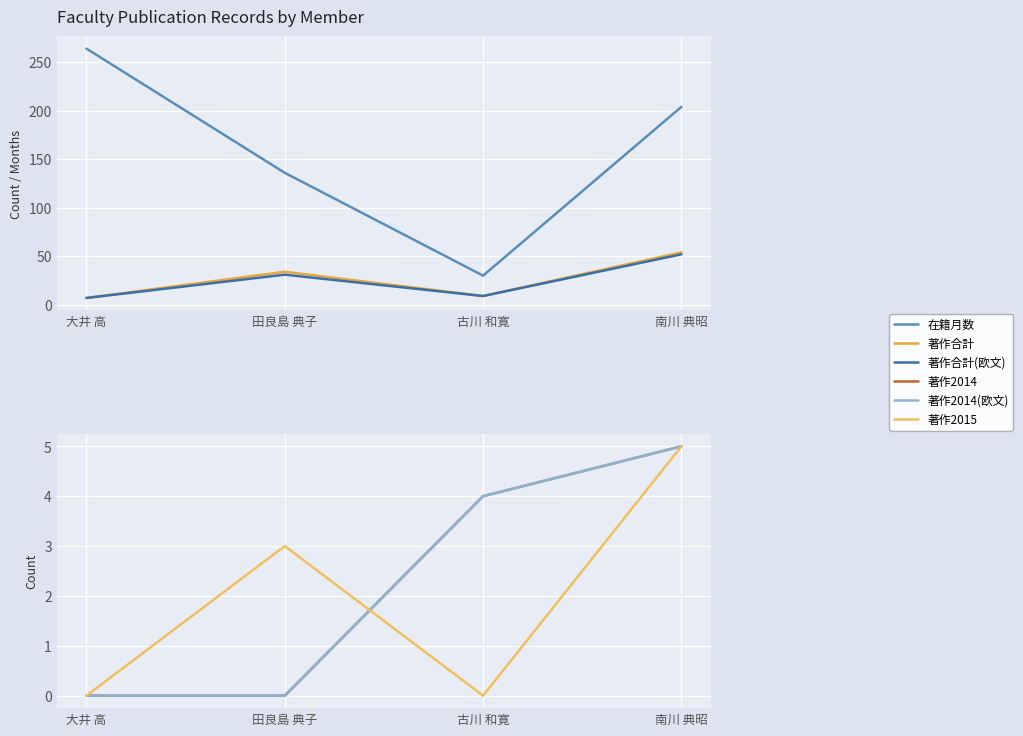

At which category is the sum across all series the highest?

南川 典昭